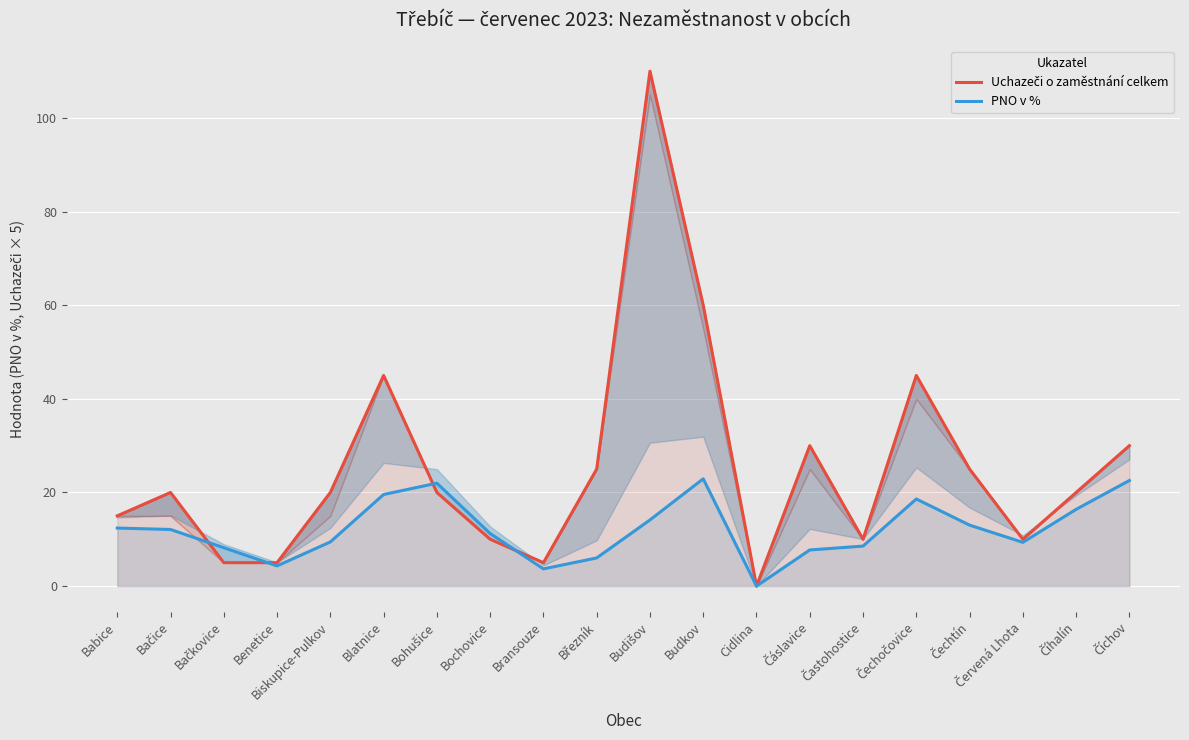

After their last crossing, which series has the higher values: Uchazeči o zaměstnání celkem or PNO v %?

Uchazeči o zaměstnání celkem